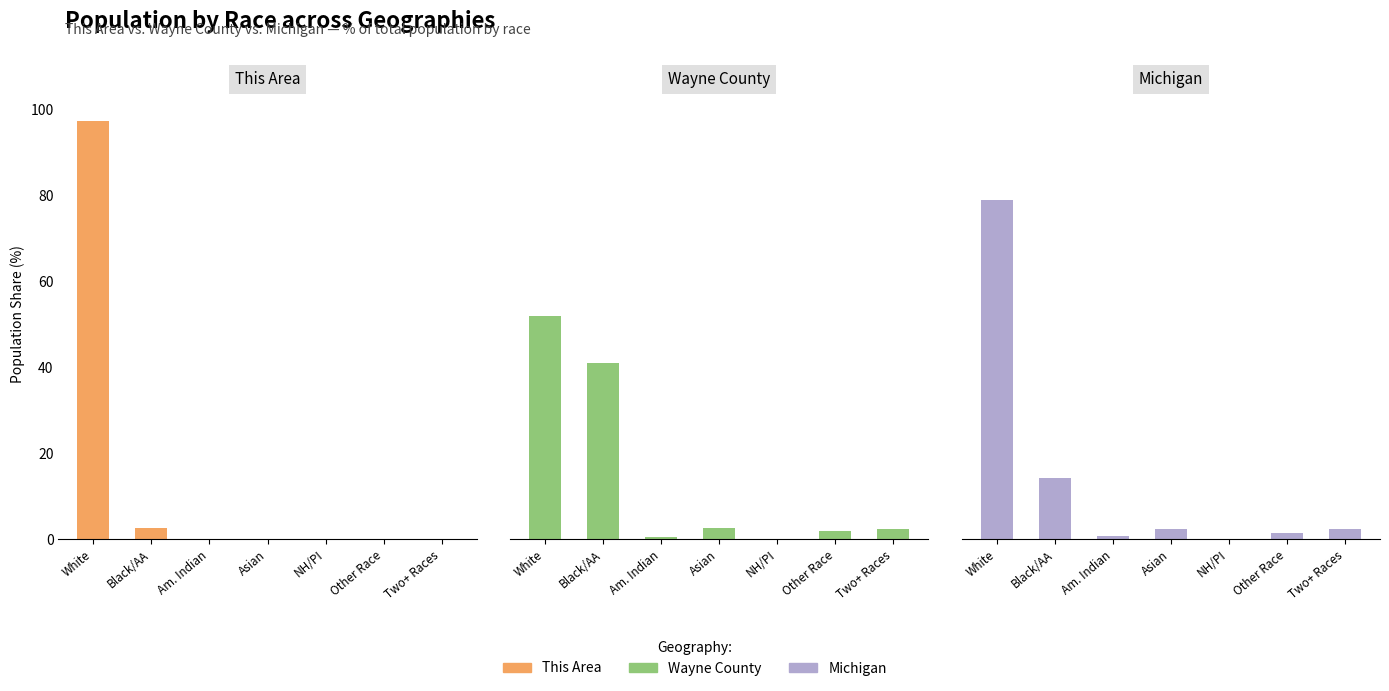

How many distinct data groups are displayed?

3